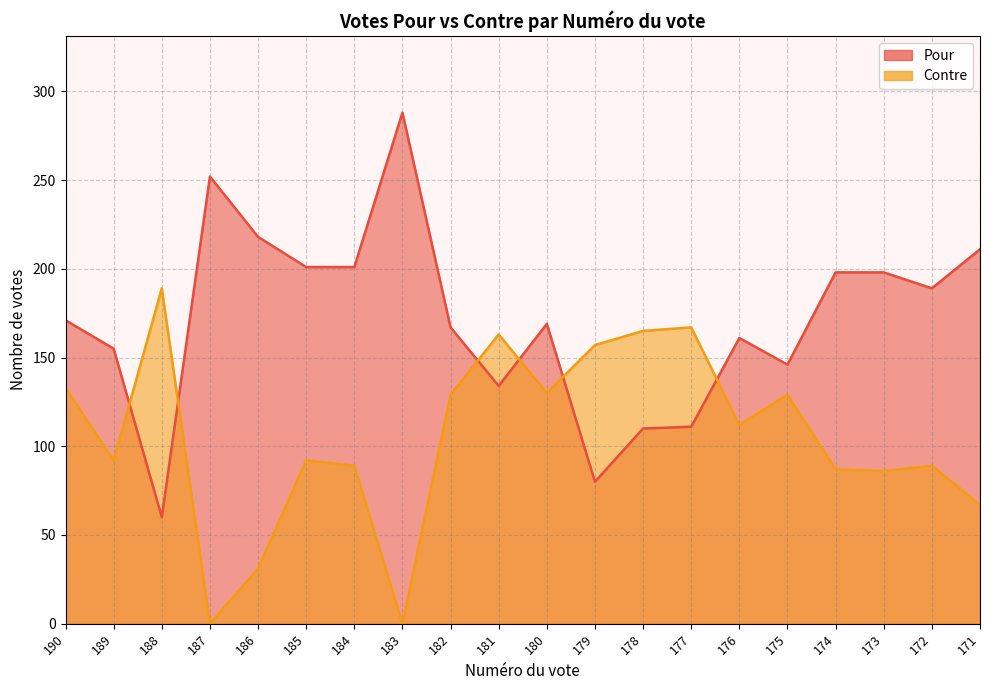

Which series ends up on top after the final intersection of Contre and Pour?

Pour